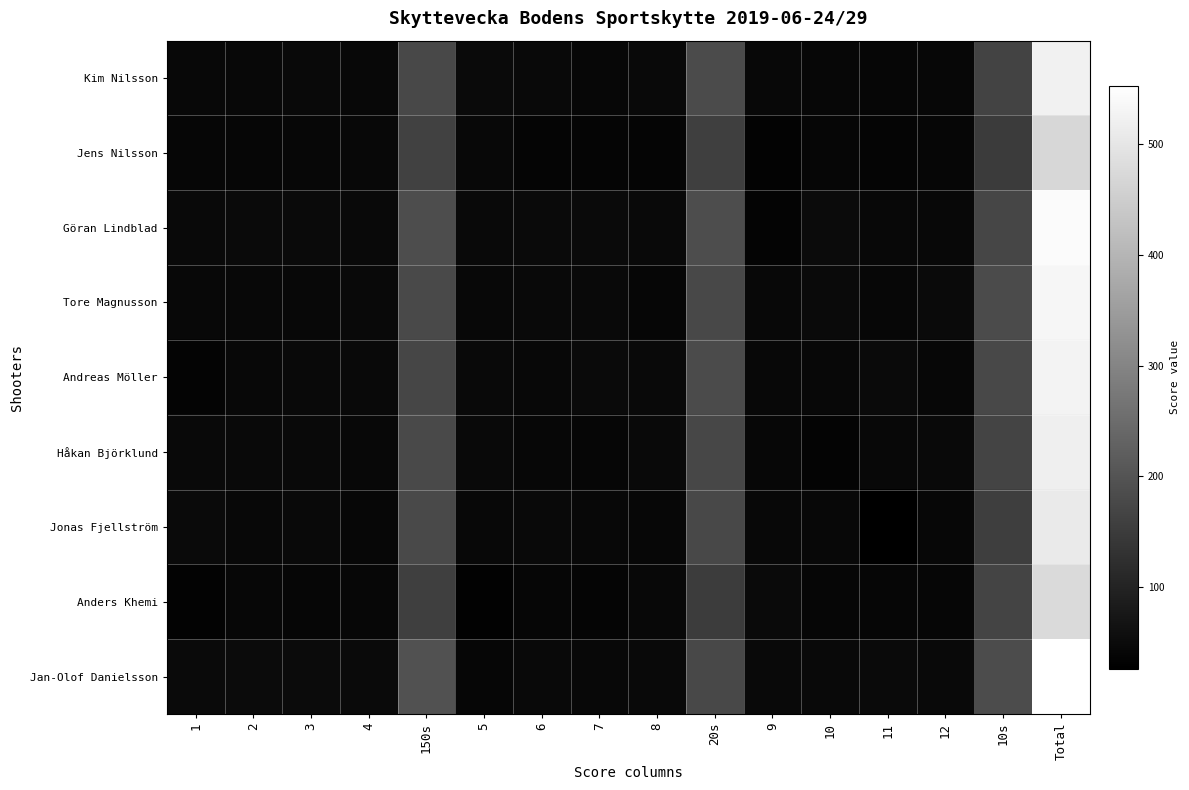

Between Total and 9, which is larger?

Total